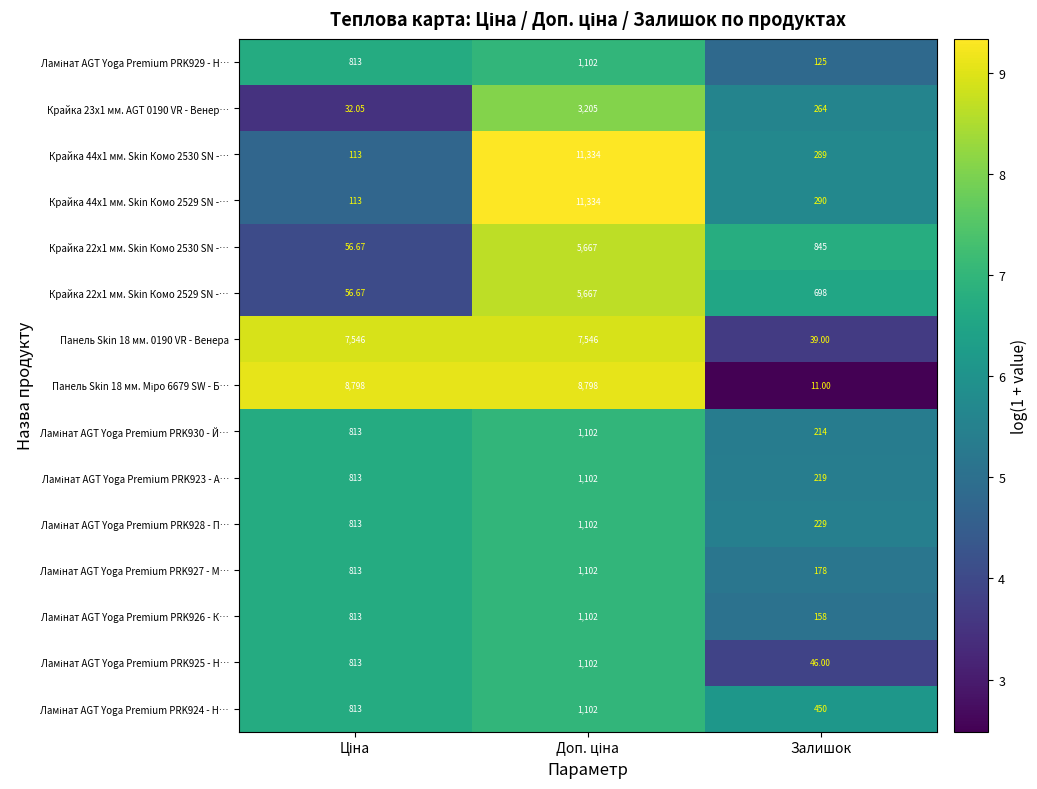

At which label is Крайка 44x1 мм. Skin Комо 2529 SN -… closest to 5723?

Залишок